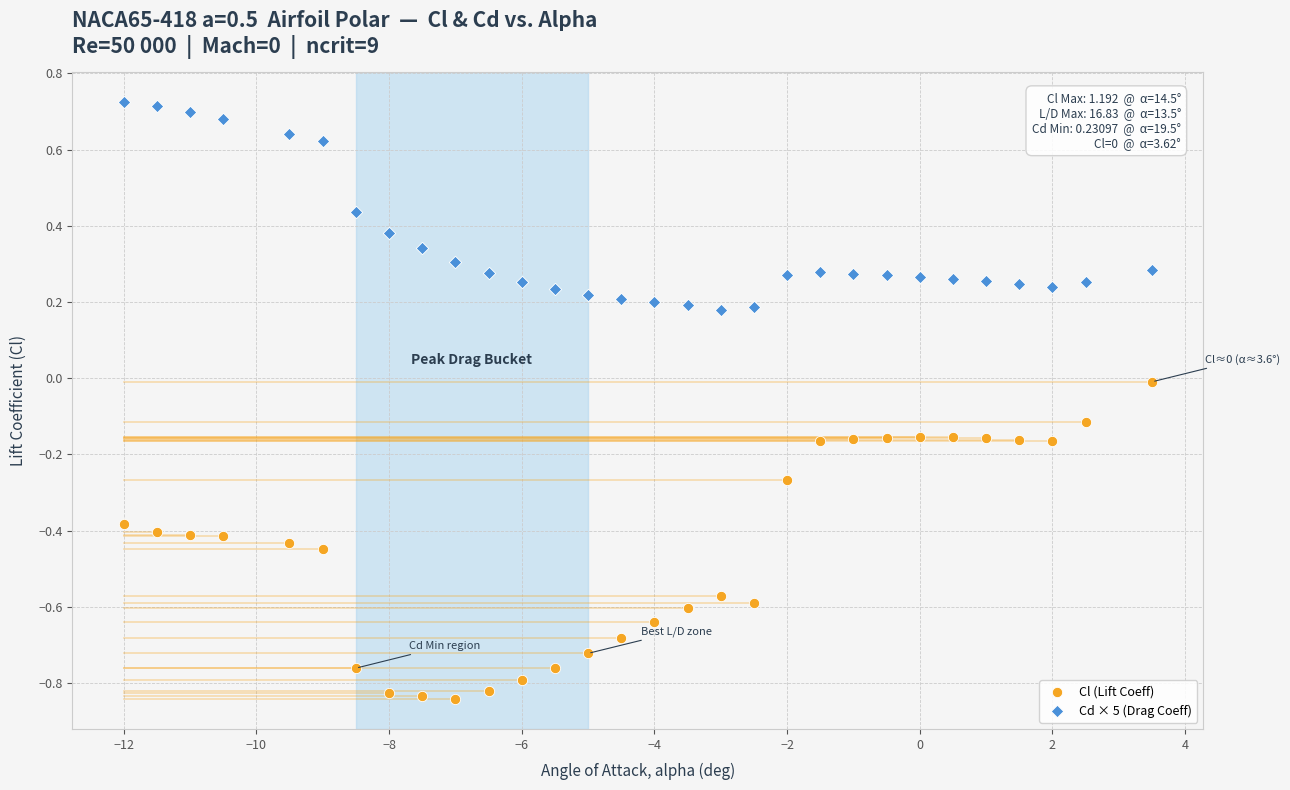

Which series contains the lowest Y value?

Cl (Lift Coeff)